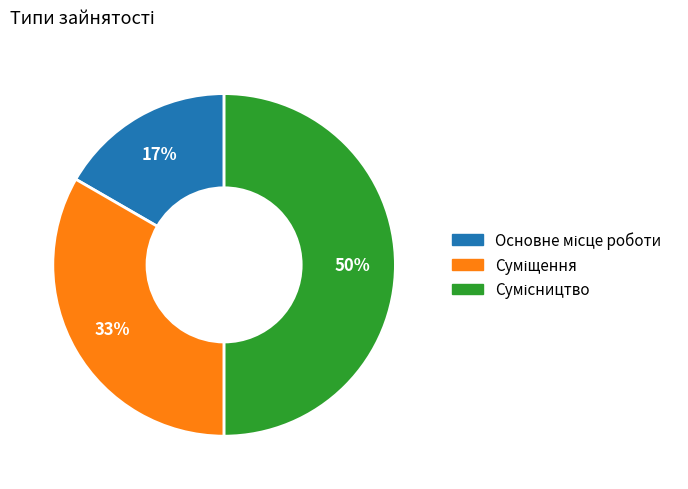

To the nearest percent, what is the difference between the largest and smallest slice percentages?

33%